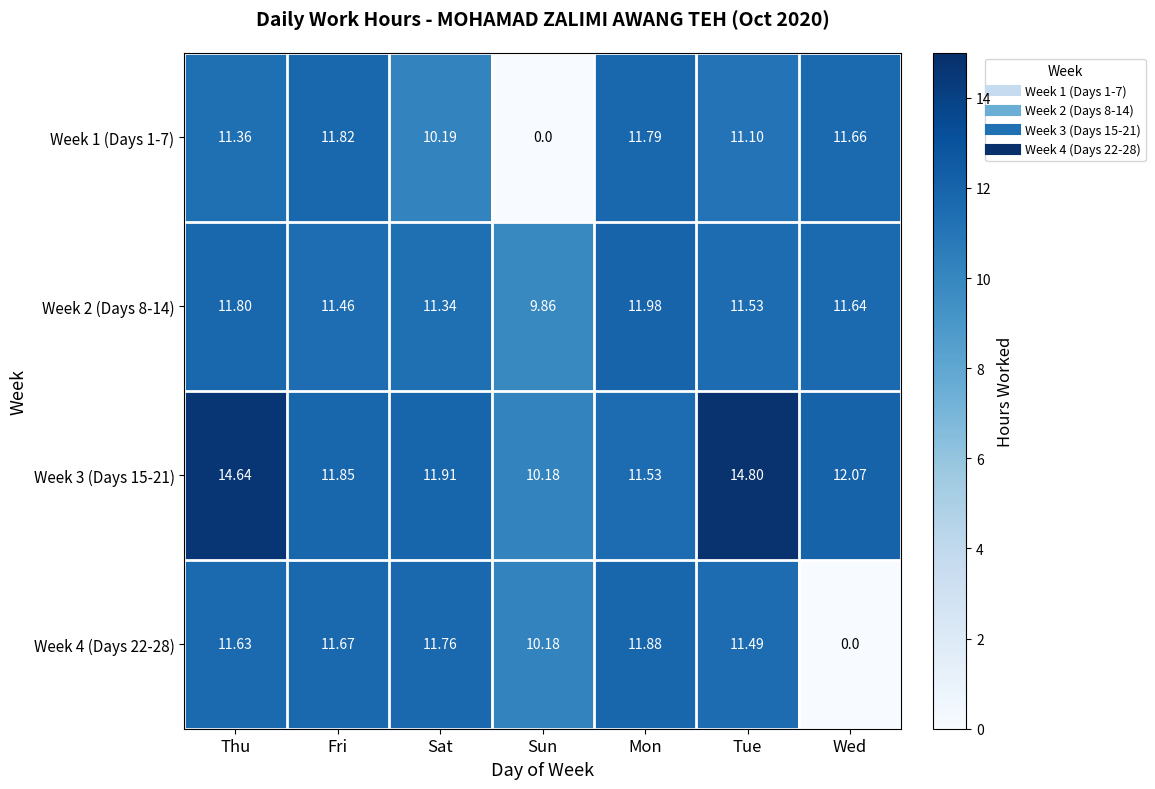

At which category is the sum across all series the highest?

Thu